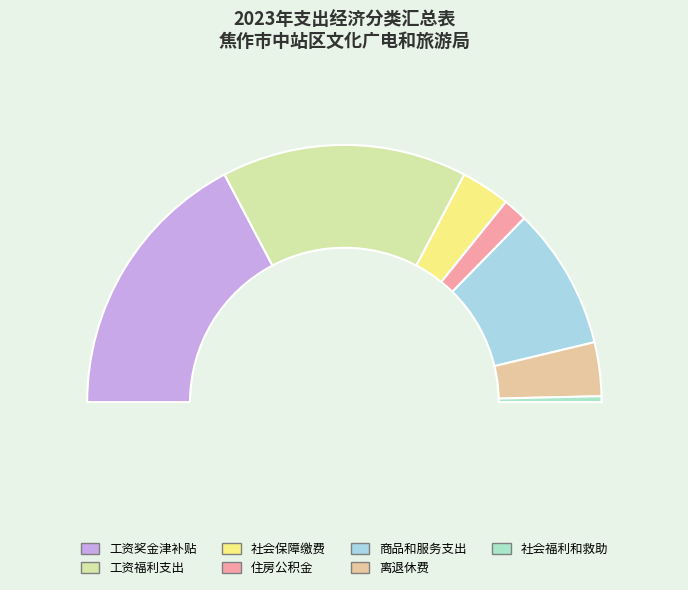

Approximately how many times larger is the value at 离退休费 compared to 社会福利和救助?

9.3